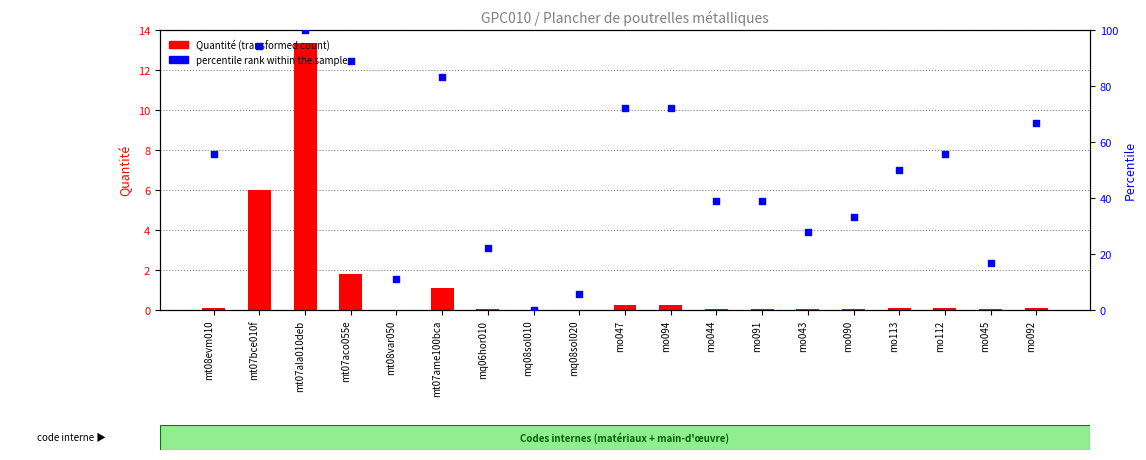

What are all the series names shown in the legend?

Quantité, percentile rank within the sample